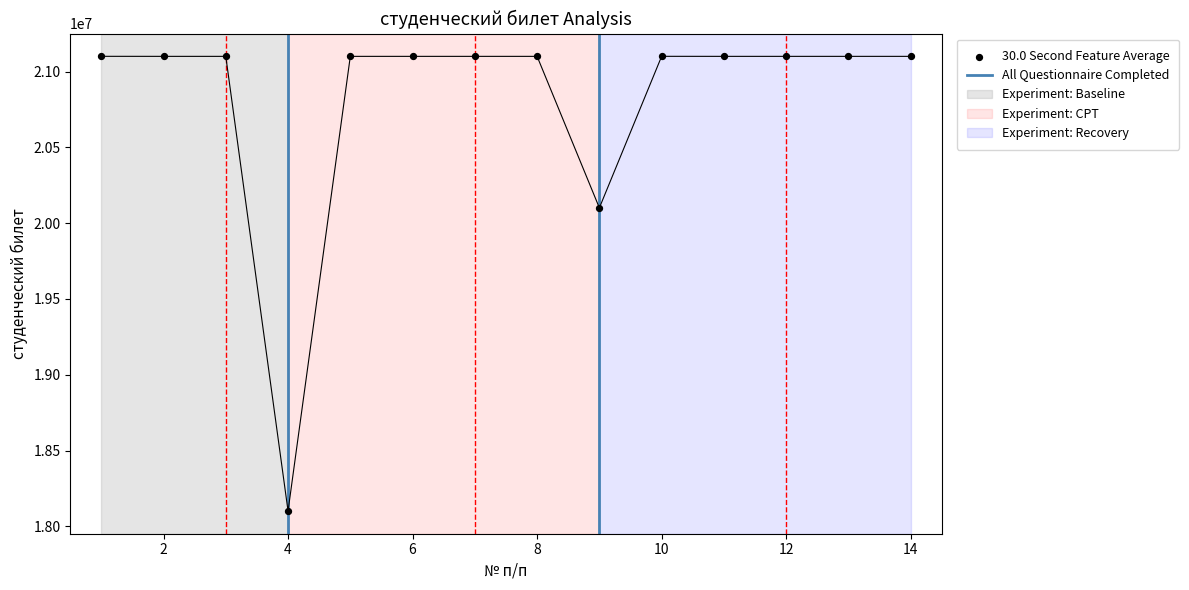

Between 11 and 1, which is larger?

1